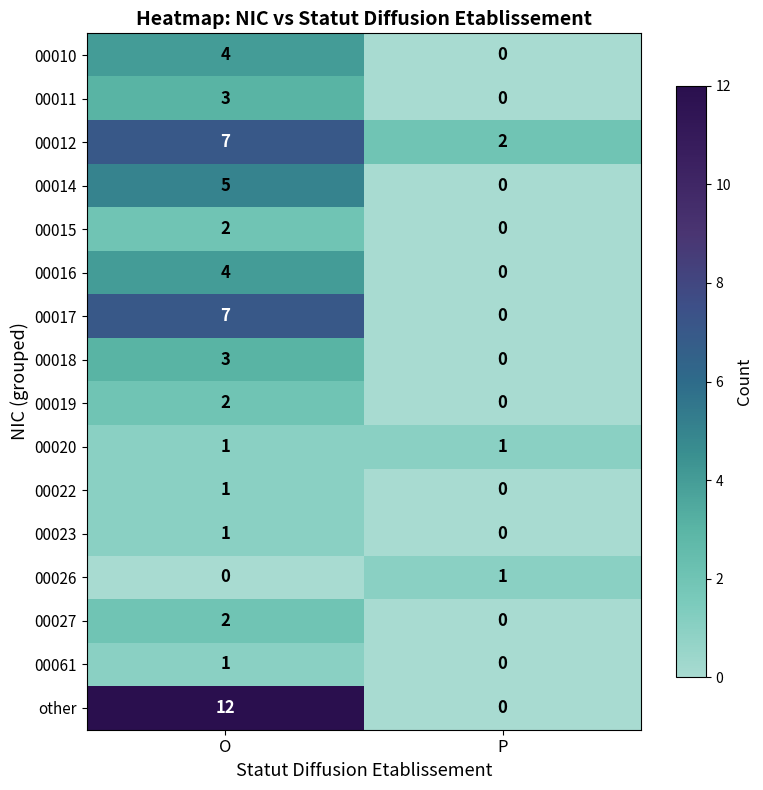

At how many categories does at least one series exceed 5?

1